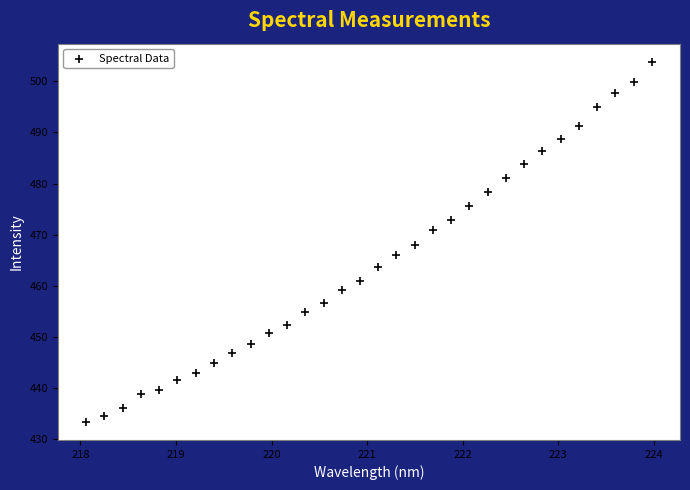

What is the range of Y values (max minus min)?

70.4